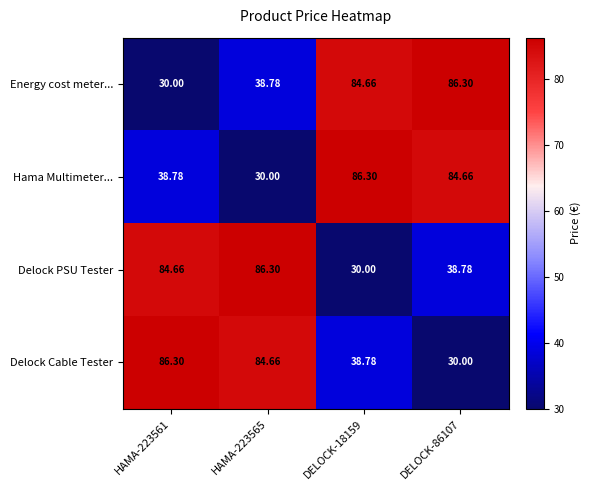

How many data points in Energy cost meter... are above 84?

2